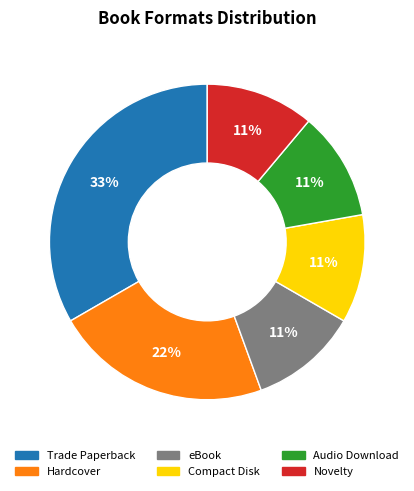

Does any single category account for the majority?

No